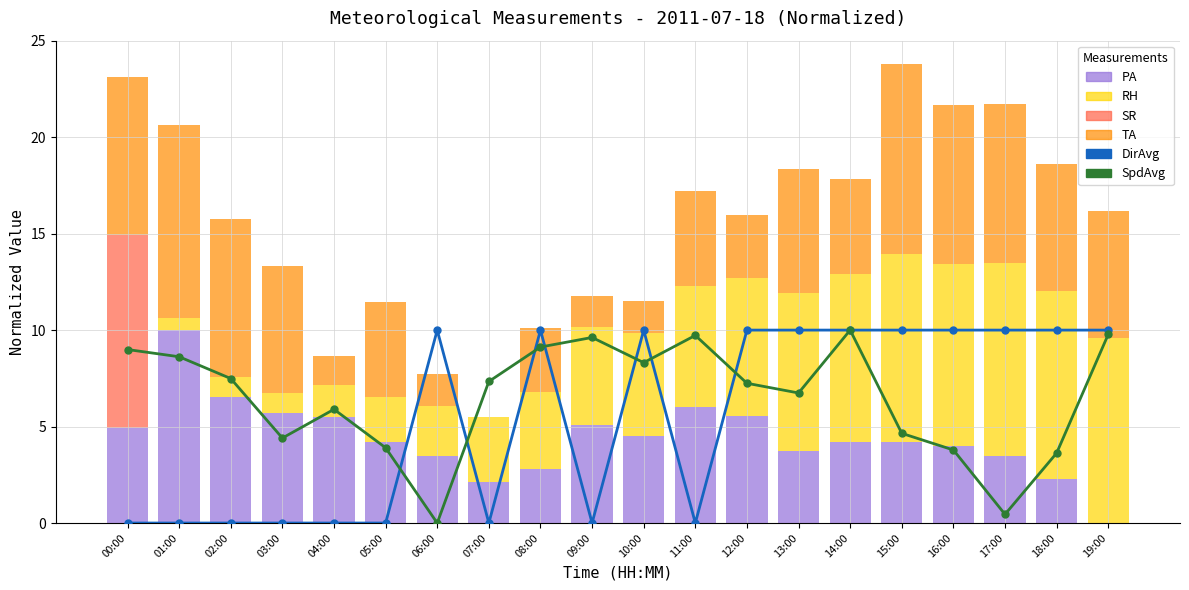

Is it true that SpdAvg equals 8.3 at 10:00?

True